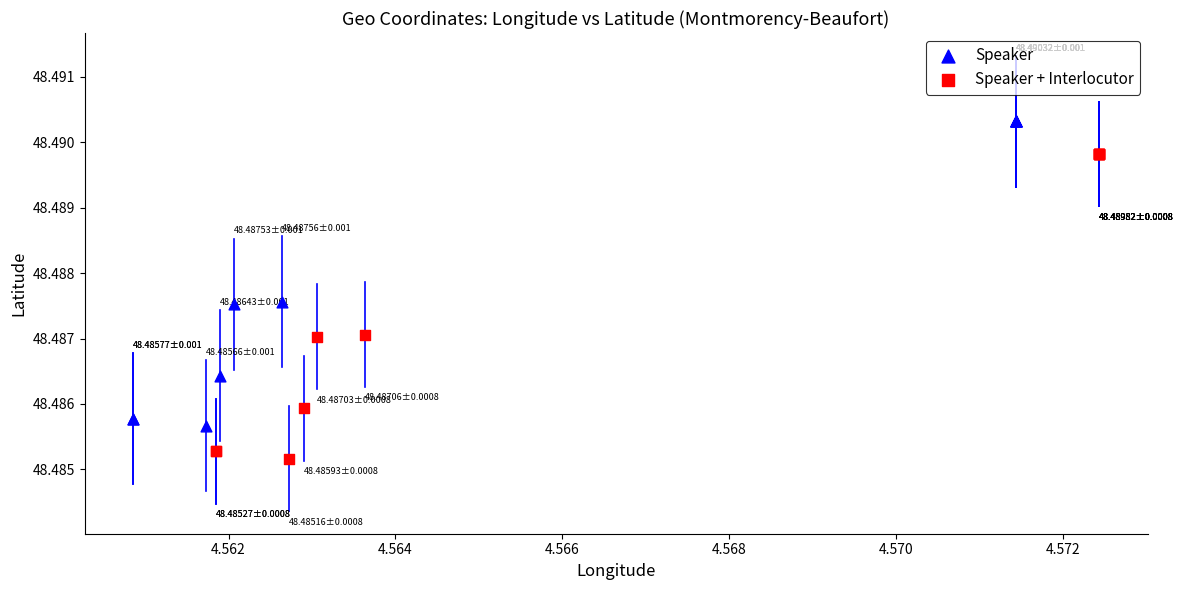

Which series contains the highest Y value?

Speaker